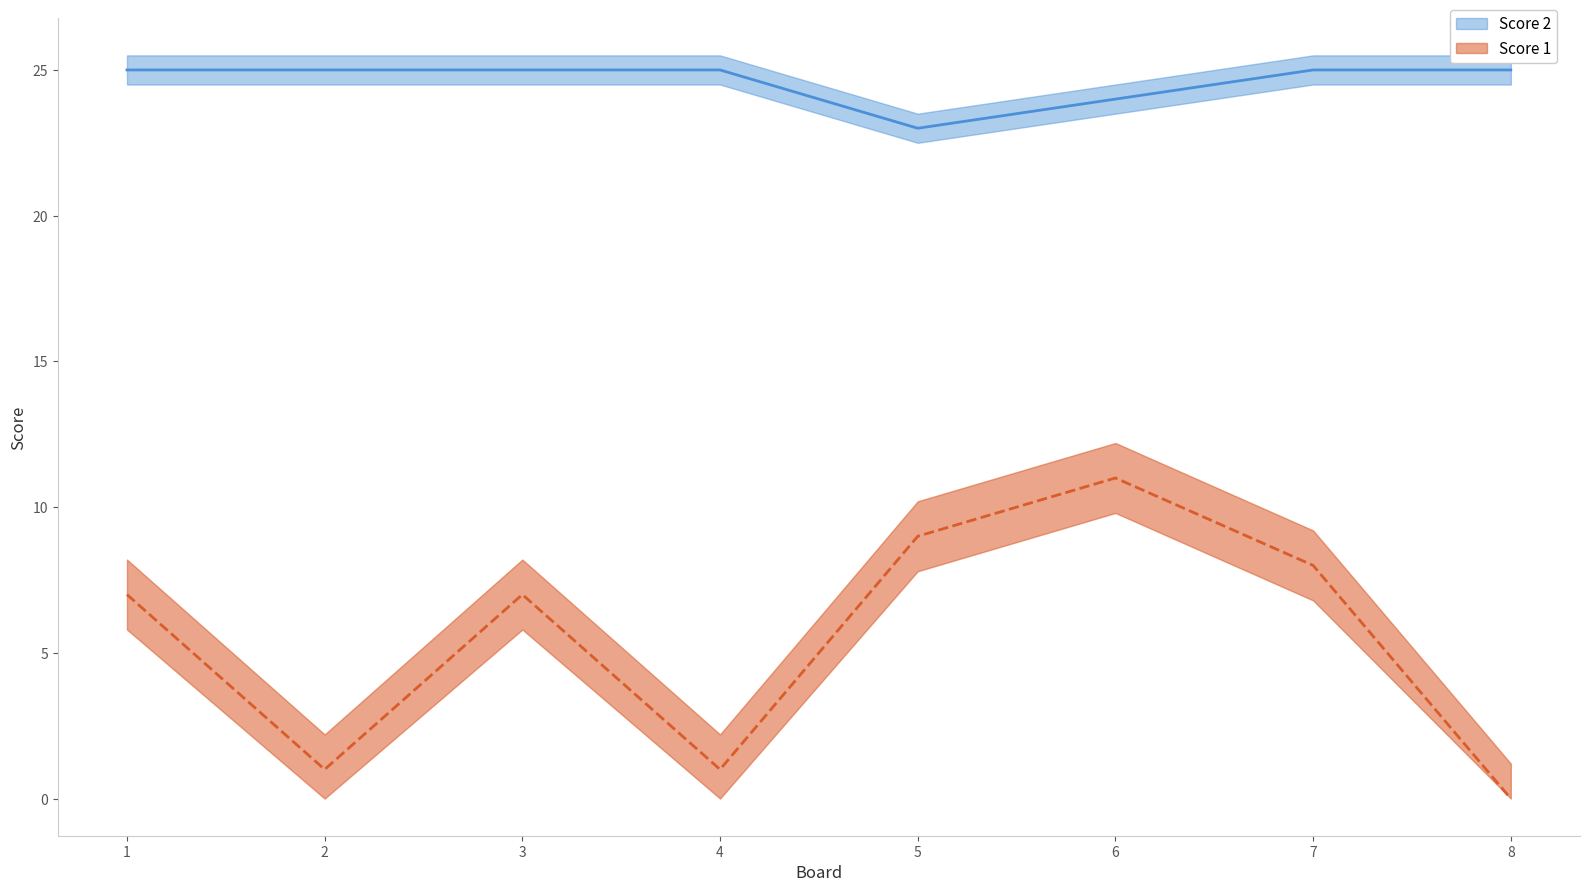

Reading left to right, extract all data points from this chart.

Score 1: 1=7	2=1	3=7	4=1	5=9	6=11	7=8	8=0
Score 2: 1=25	2=25	3=25	4=25	5=23	6=24	7=25	8=25